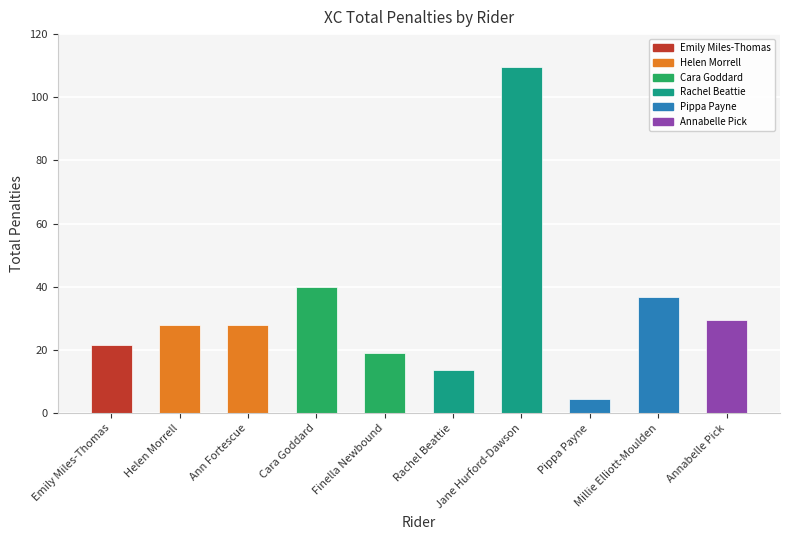

What is the average value?

33.1